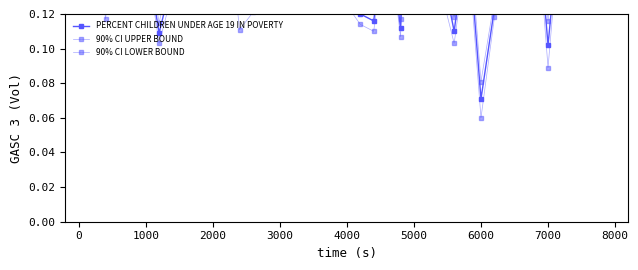

Rank the series by their average value, from highest to lowest.

90% CI UPPER BOUND, PERCENT CHILDREN UNDER AGE 19 IN POVERTY, 90% CI LOWER BOUND